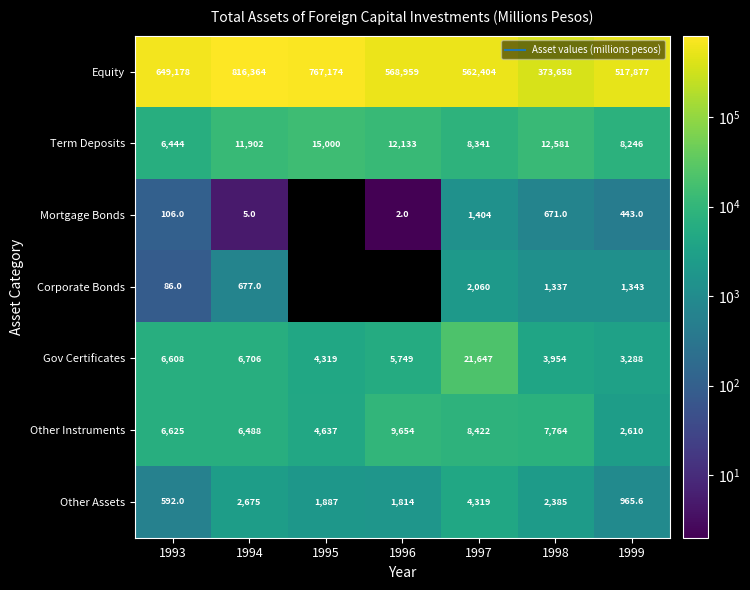

How many series are shown in this chart?

7